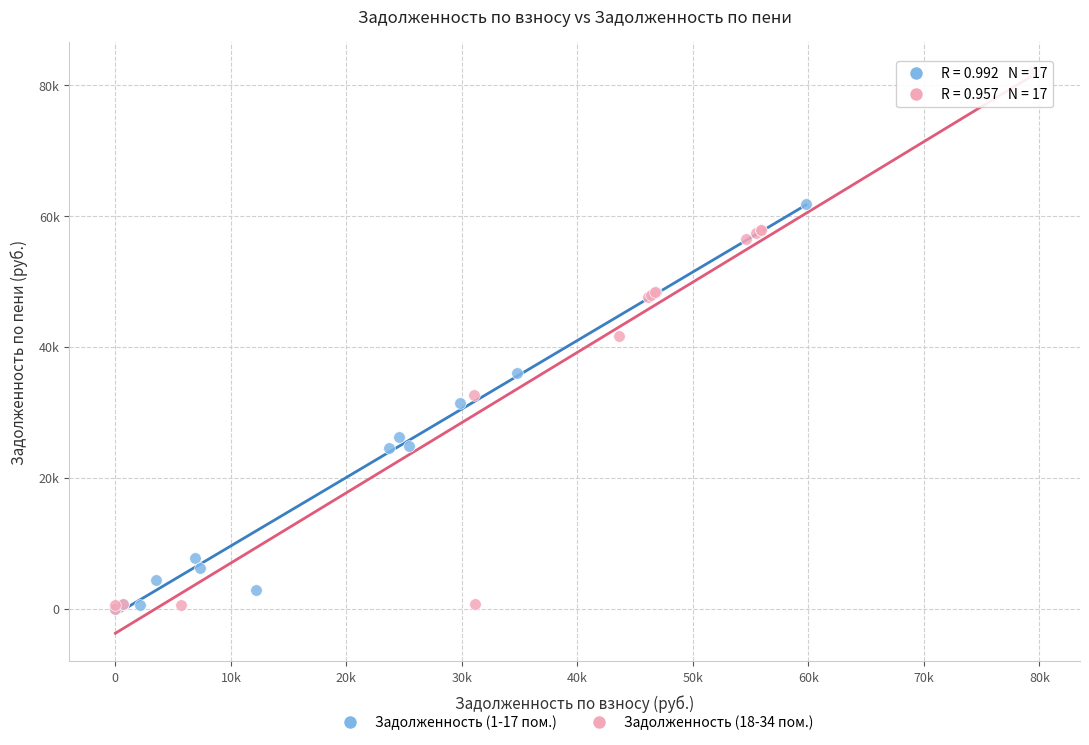

What are all the series names shown in the legend?

Задолженность (1-17 пом.), Задолженность (18-34 пом.)